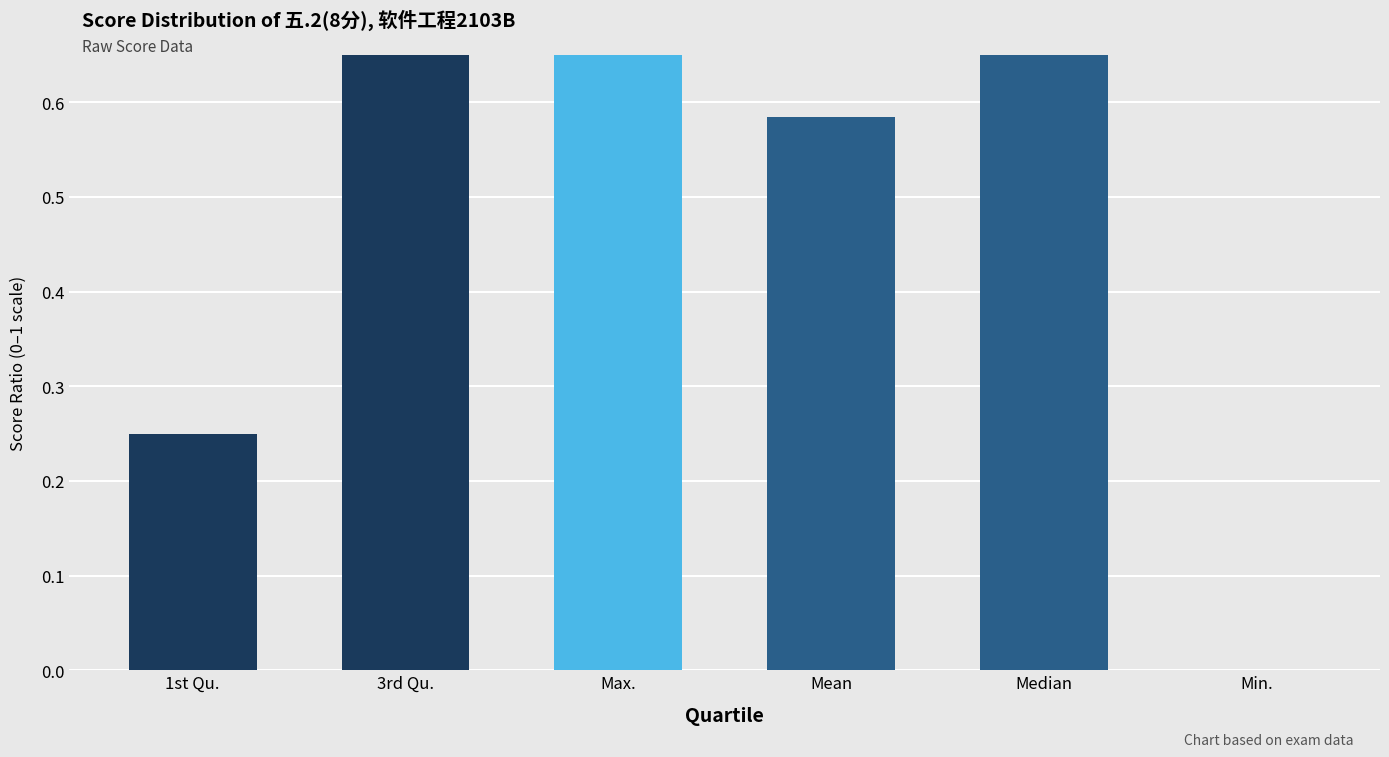

Count the number of data series in this chart.

1